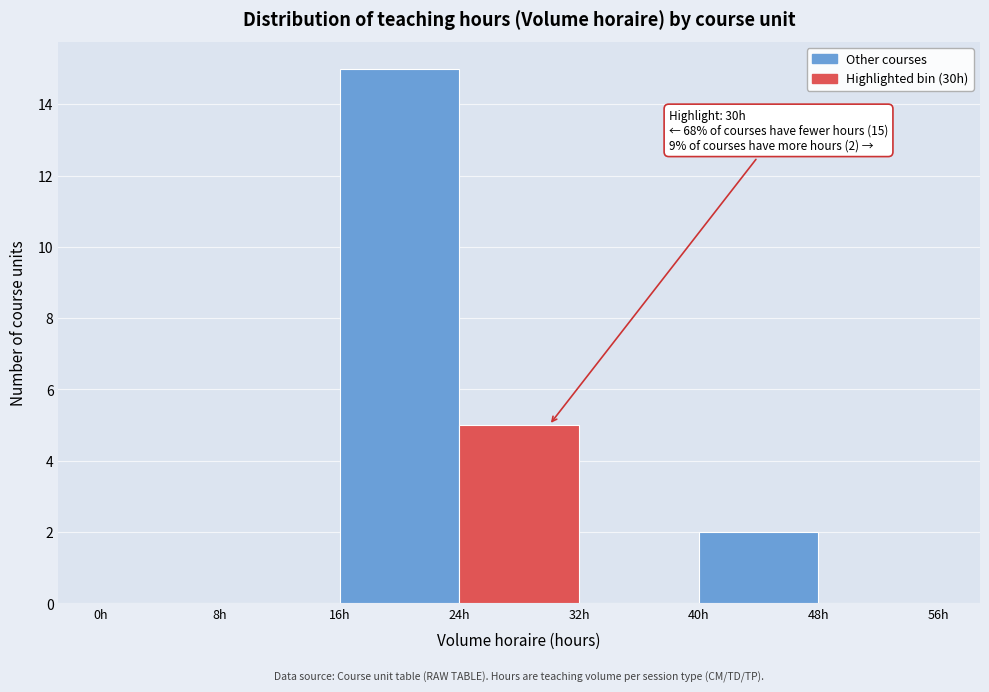

Which range on the x-axis has the tallest bar?

16 to 24